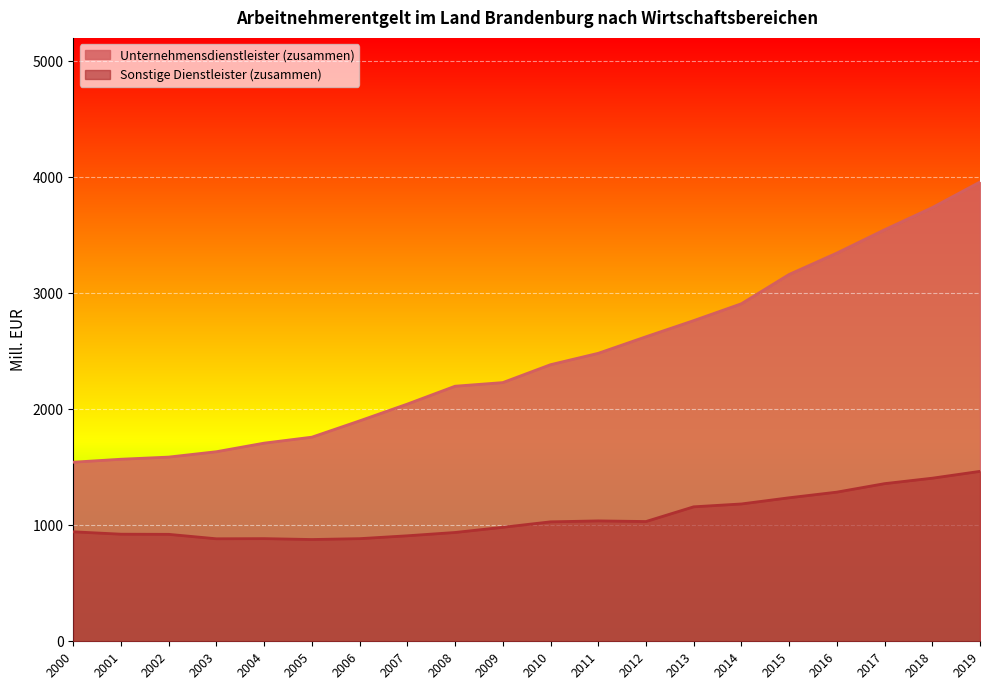

List the series in order of their overall mean, highest first.

Unternehmensdienstleister (zusammen), Sonstige Dienstleister (zusammen)